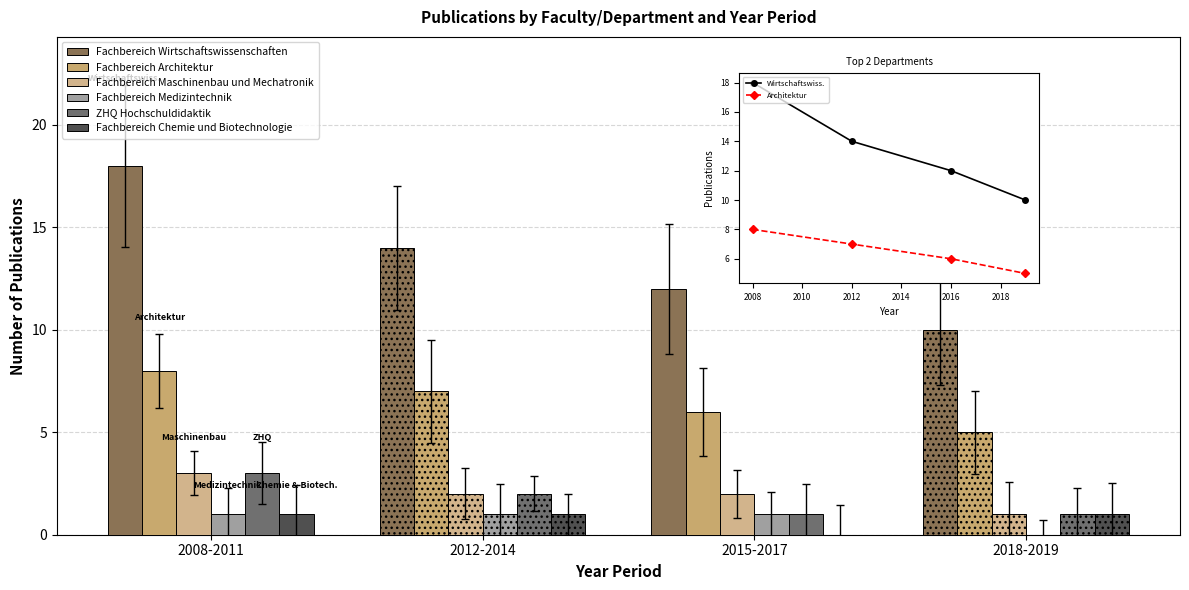

Which series has the largest total across all categories?

Wirtschaftswiss.